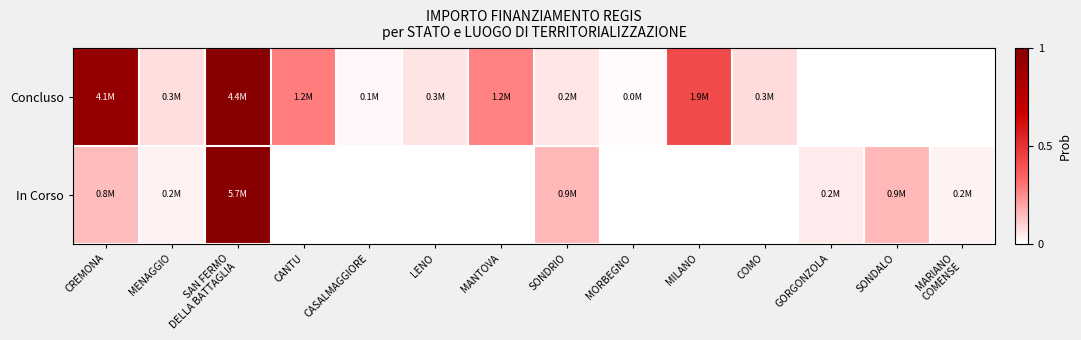

Which series has the widest spread of values?

Concluso